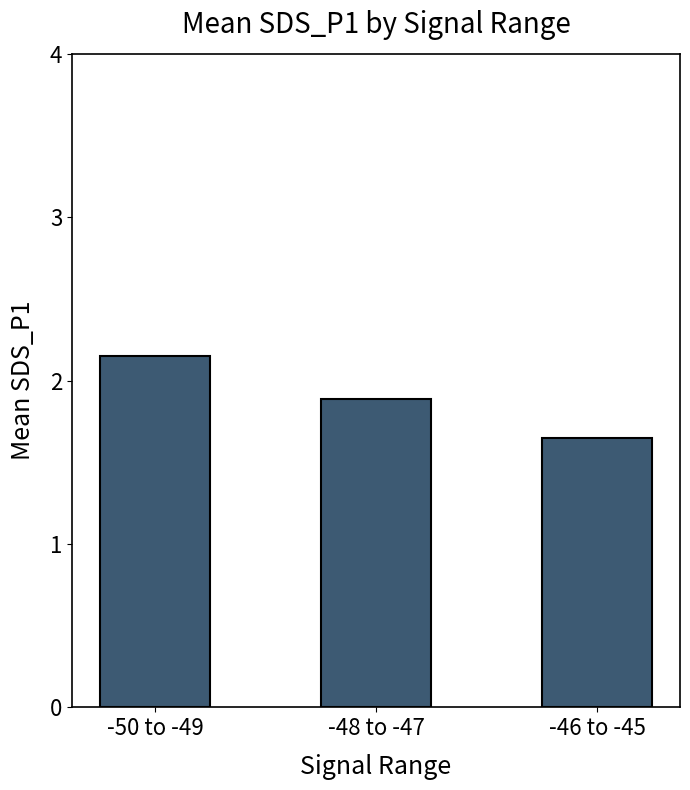

List the labels in order of value, largest first.

-50 to -49, -48 to -47, -46 to -45